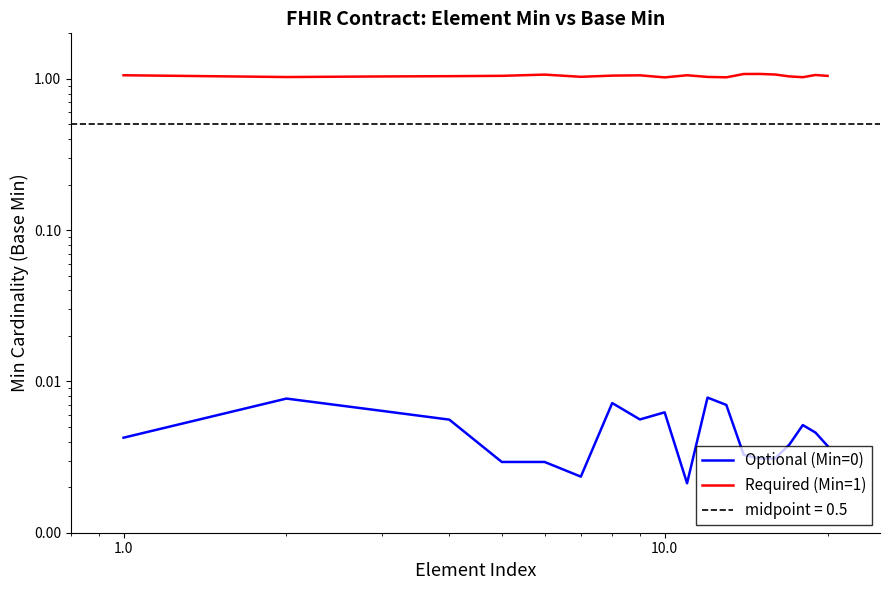

True or false: Optional (Min=0) has more than 2 interior local peaks.

True